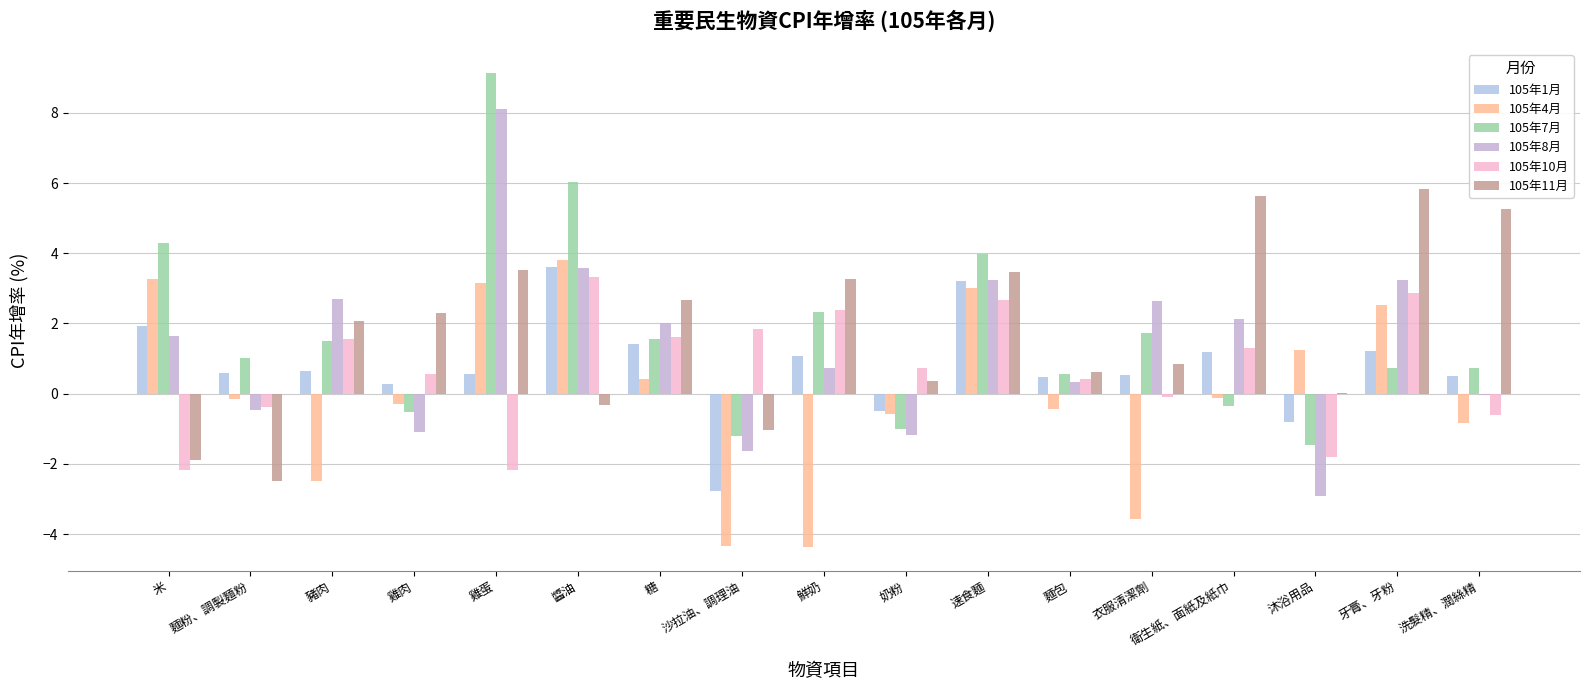

True or false: 105年4月 has a value of 1.2 at 沐浴用品.

True